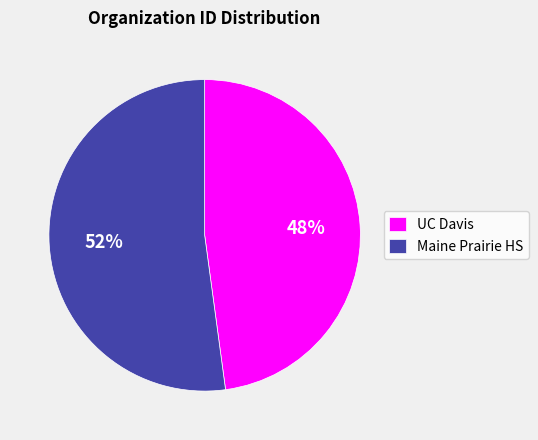

To the nearest percent, what is the difference between the Maine Prairie HS and UC Davis slice percentages?

4%